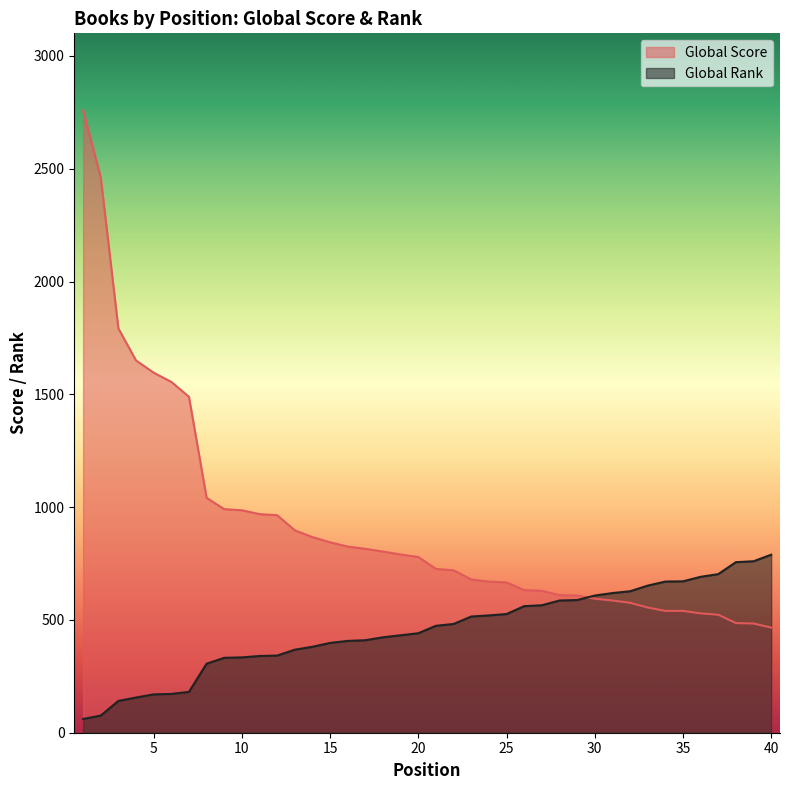

Which series changed the most between 25 and 34?

Global Rank